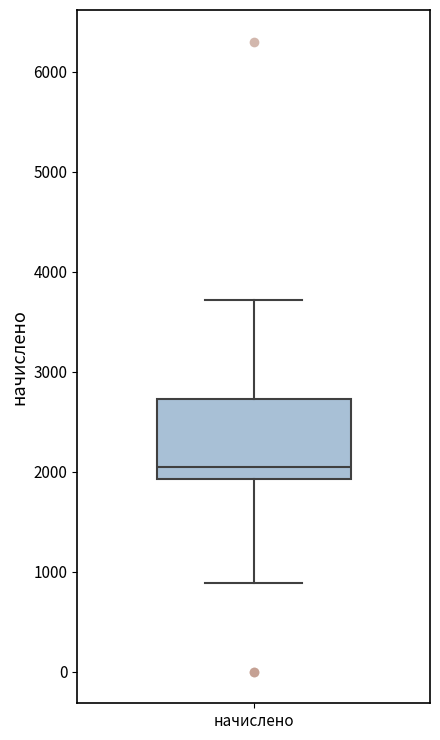

Where does the median line of the box for начислено sit on the y-axis? The values are not printed on the chart, so give them approximately, as read against the axis.

2000